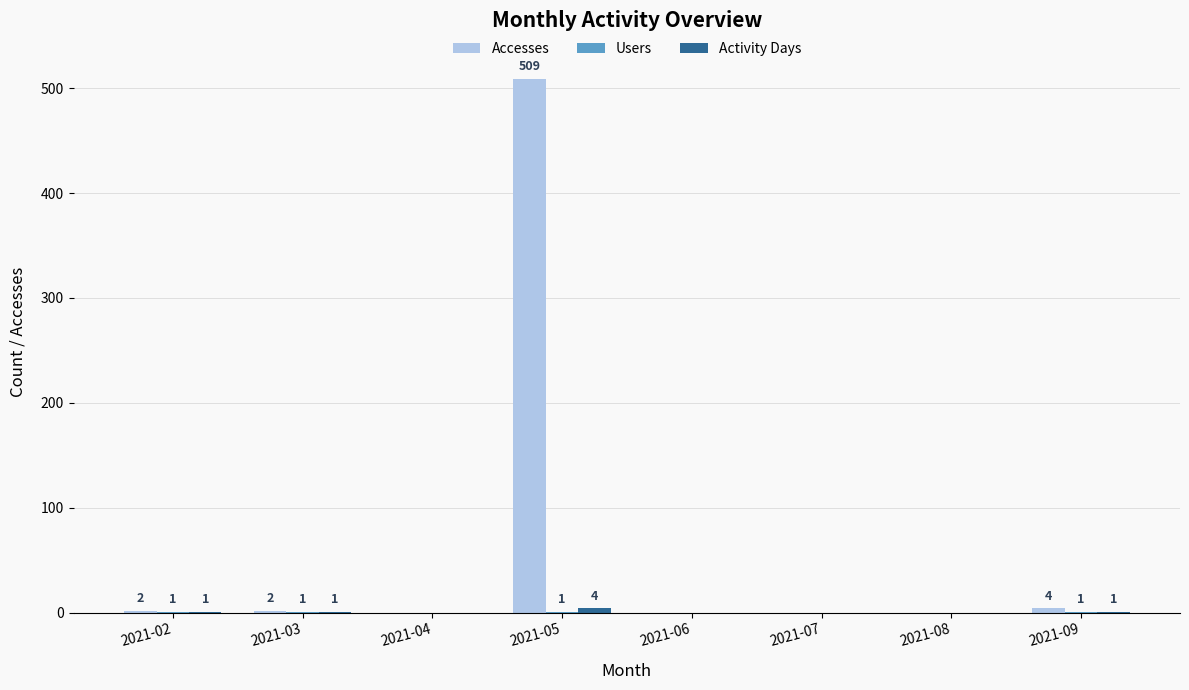

Which series changed the most between 2021-02 and 2021-05?

Accesses